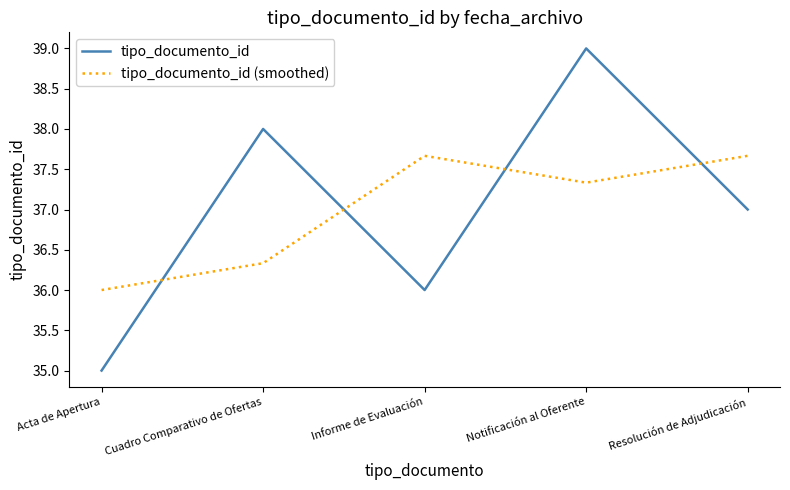

Rank the categories by tipo_documento_id value from lowest to highest.

Acta de Apertura, Informe de Evaluación, Resolución de Adjudicación, Cuadro Comparativo de Ofertas, Notificación al Oferente